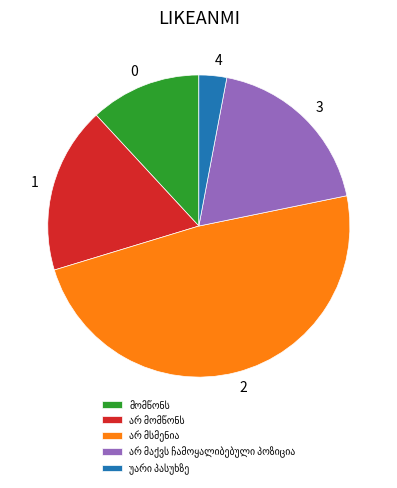

Does any single category account for the majority?

No